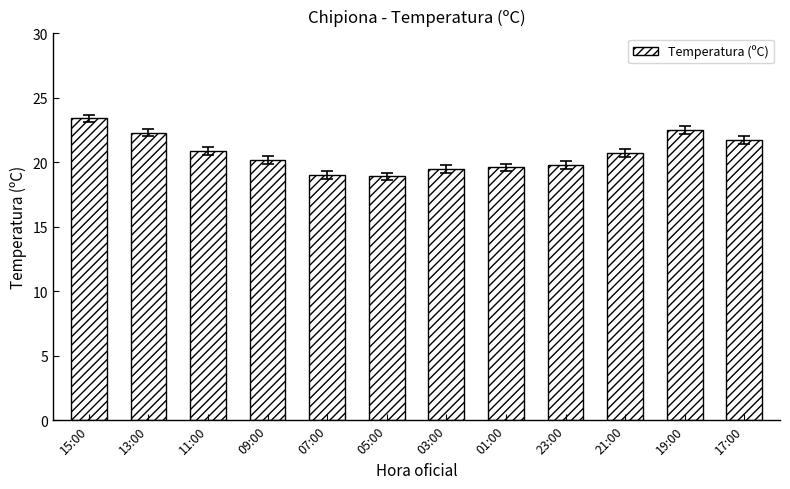

What is the smallest value displayed?

18.9